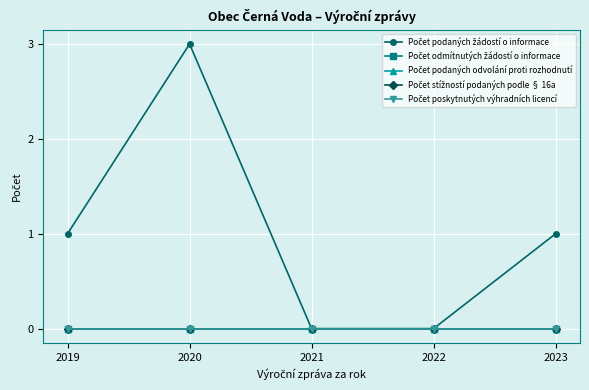

Is this an area chart (filled region under the line)?

No